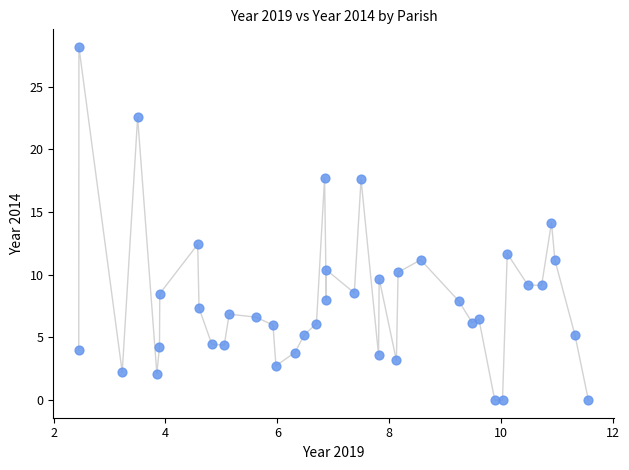

What is the range of Y values (max minus min)?

28.2